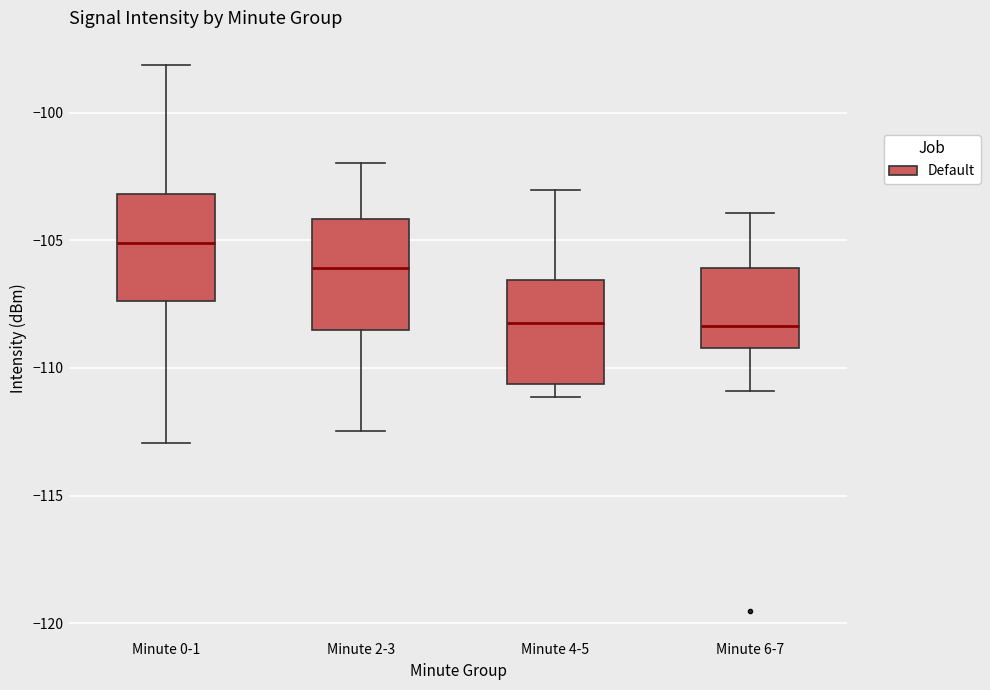

Reading left to right, read every box against the y-axis: the position of its median line, the range the box covers, and the ends of its whiskers. The values are not printed on the chart, so give them approximately, as read against the axis.

Minute 0-1: median -105.0, box -107.5 to -103.0, whiskers -113.0 to -98.0
Minute 2-3: median -106.0, box -108.5 to -104.0, whiskers -112.5 to -102.0
Minute 4-5: median -108.0, box -110.5 to -106.5, whiskers -111.0 to -103.0
Minute 6-7: median -108.5, box -109.0 to -106.0, whiskers -111.0 to -104.0